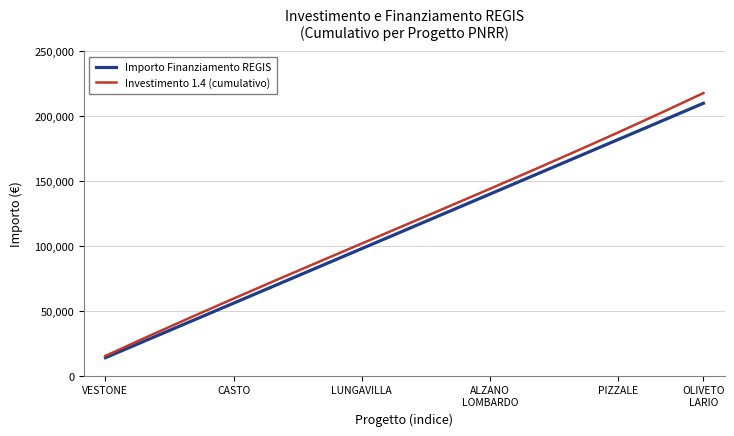

What is the smallest value displayed?

14000.0